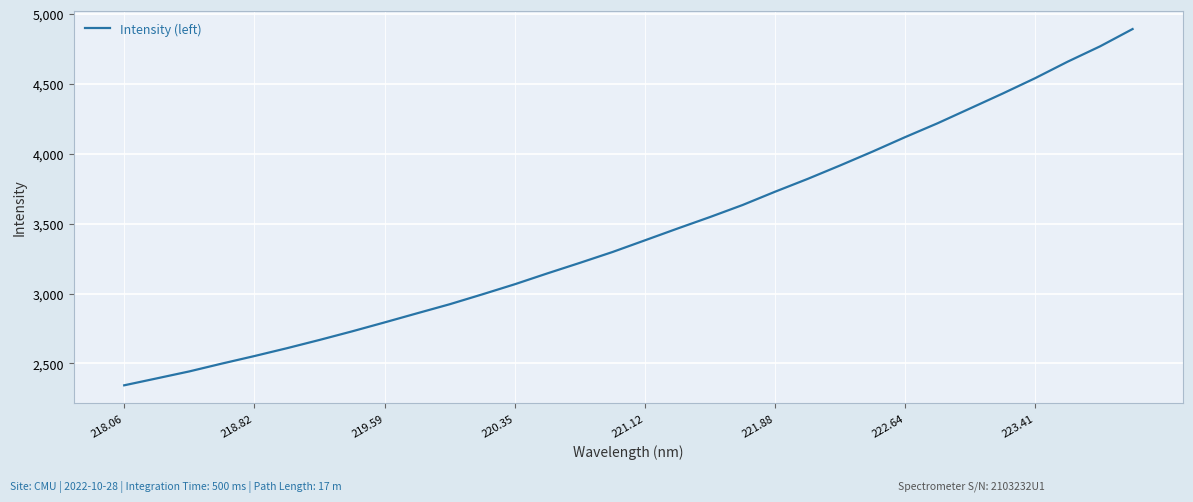

What is the greatest value displayed?

4892.8